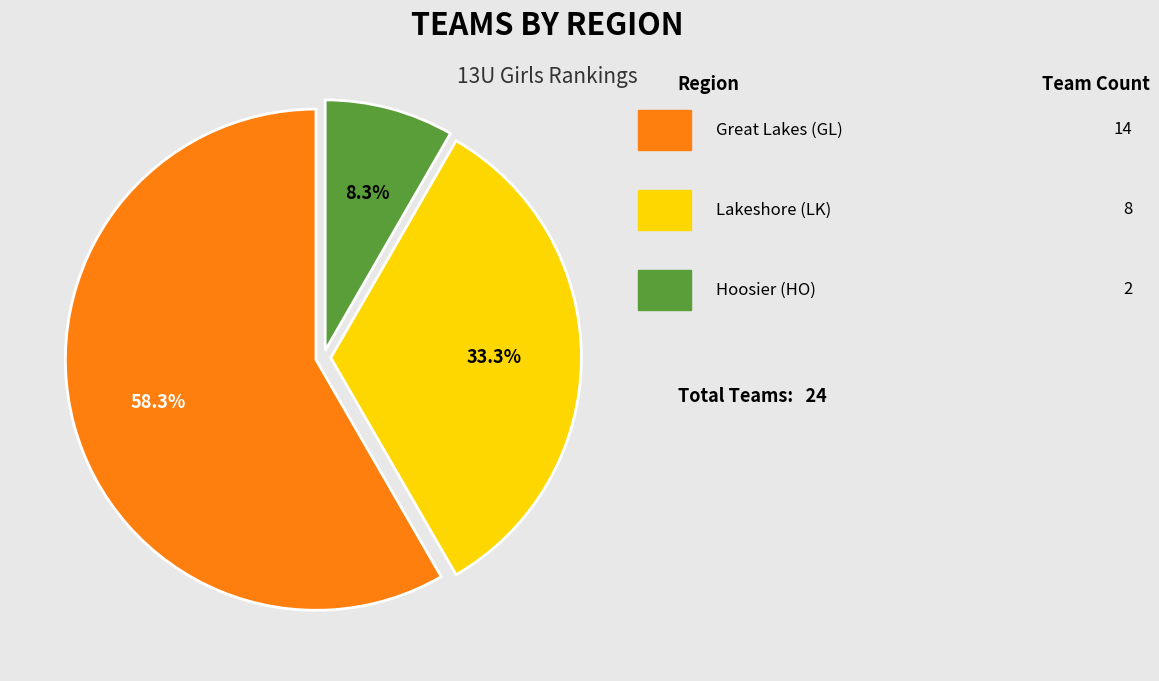

Is there a majority slice in this chart?

Yes